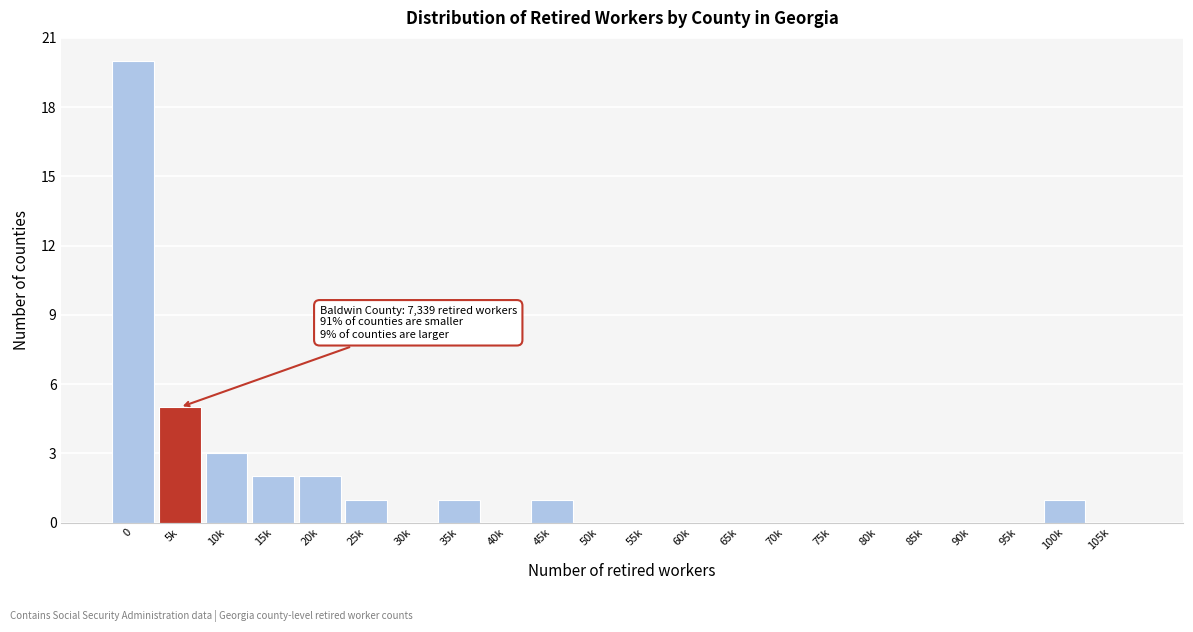

Reading right to left, list all the values displayed in this chart.

105k=0	100k=1	95k=0	90k=0	85k=0	80k=0	75k=0	70k=0	65k=0	60k=0	55k=0	50k=0	45k=1	40k=0	35k=1	30k=0	25k=1	20k=2	15k=2	10k=3	5k=5	0=20